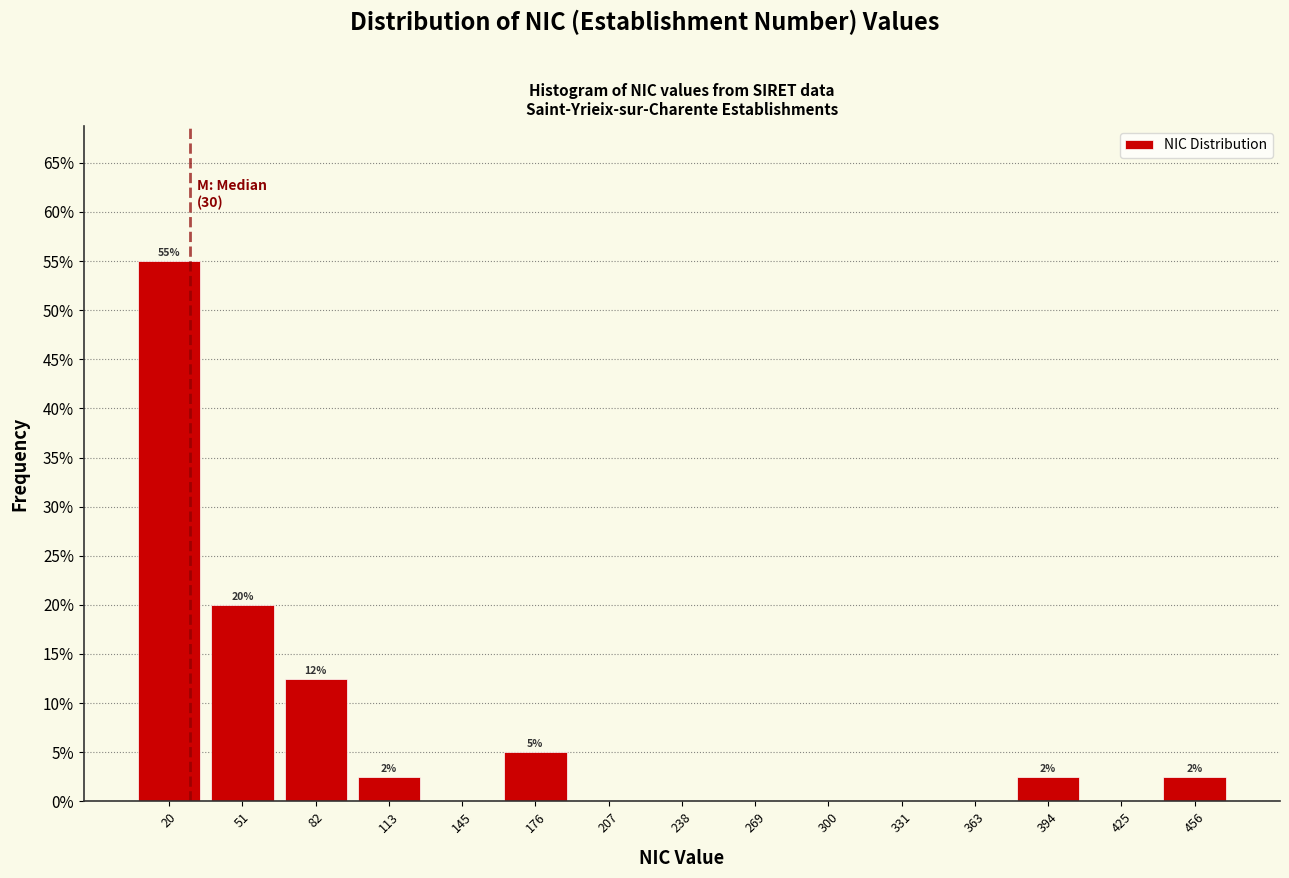

Which range on the x-axis has the tallest bar?

5 to 35